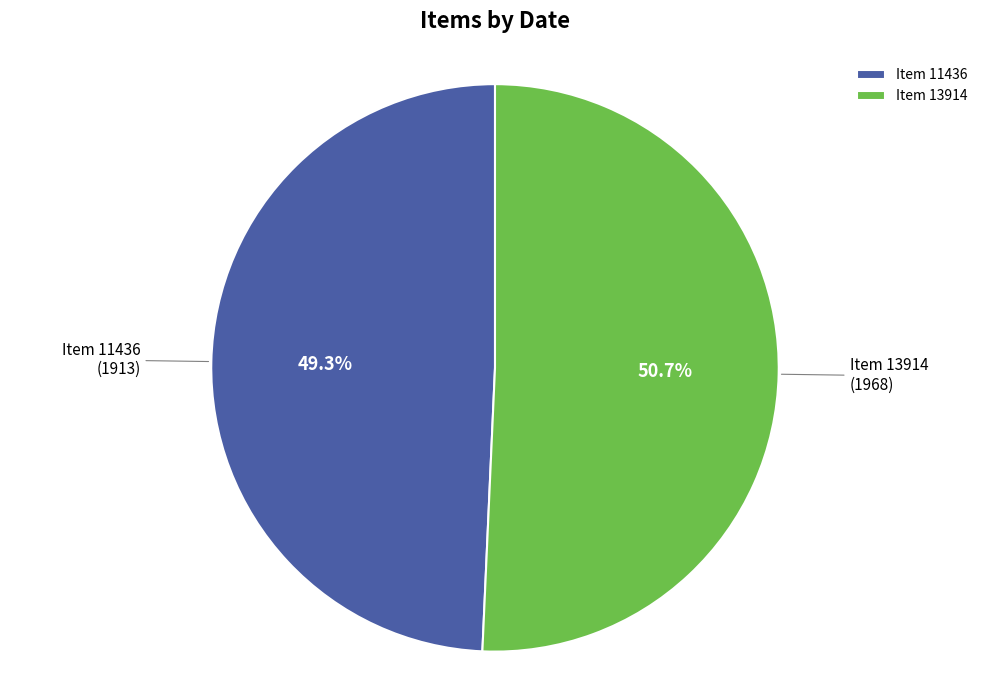

Between Item 13914 and Item 11436, which is larger?

Item 13914